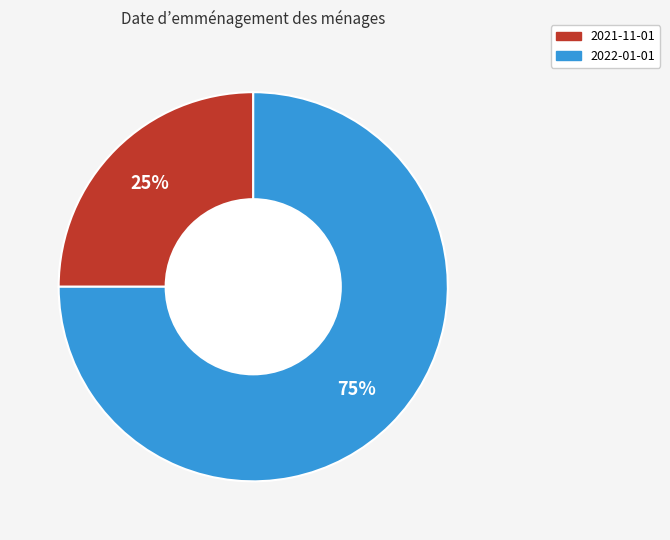

To the nearest percent, what is the difference between the largest and smallest slice percentages?

50%